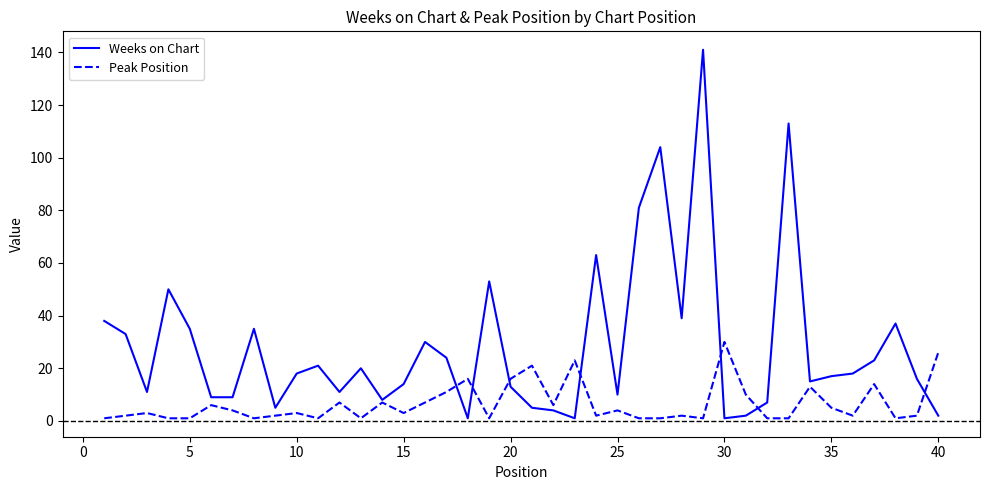

Which series has the largest total across all categories?

Weeks on Chart